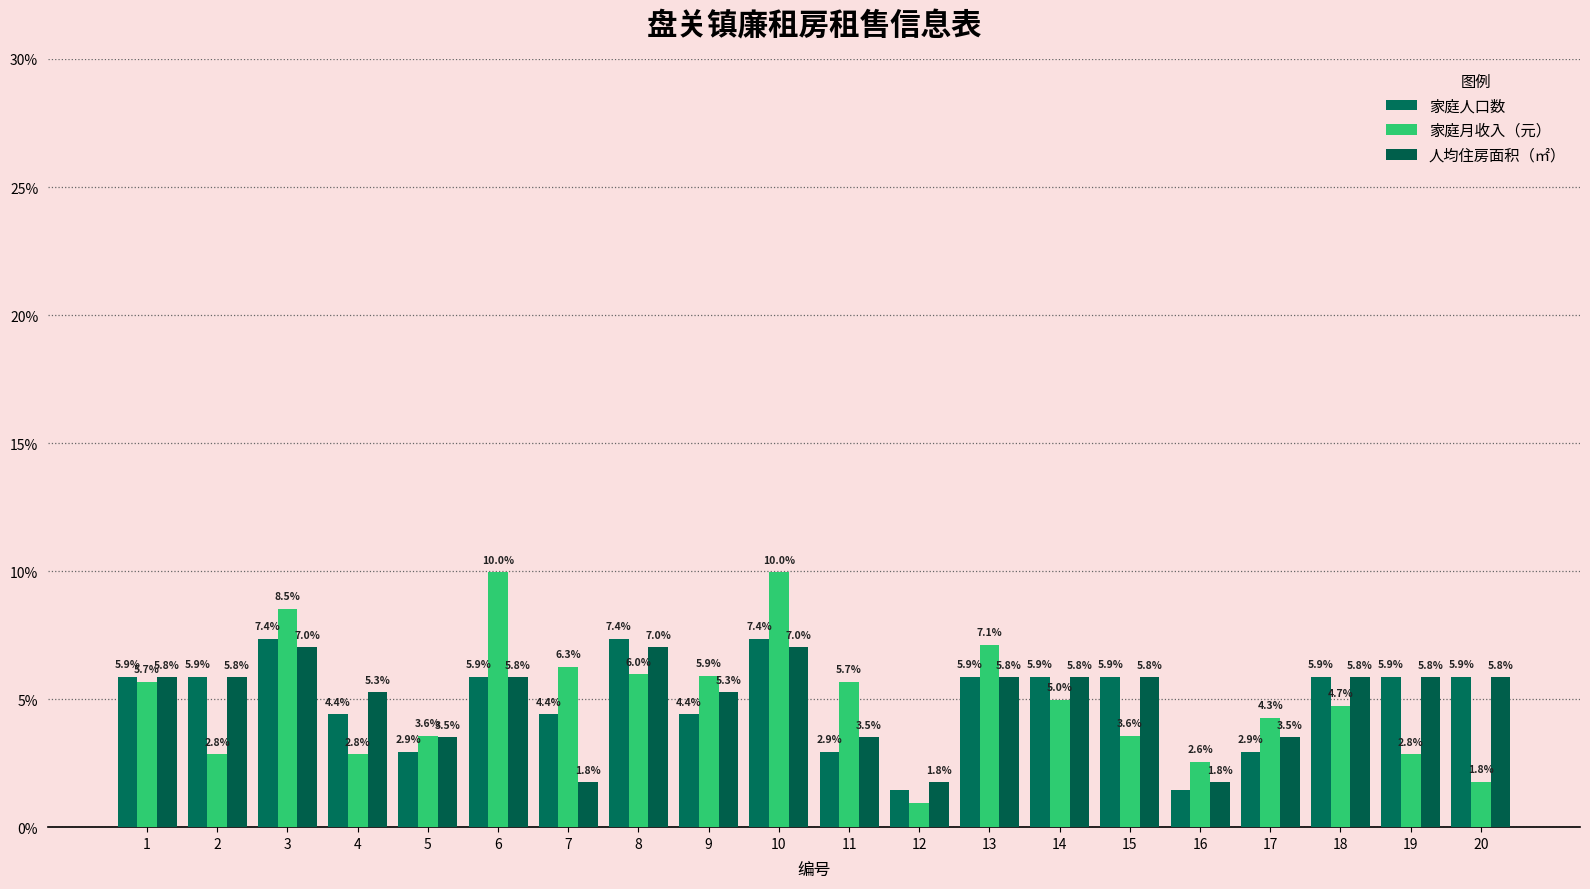

What is the difference between the second highest and second lowest values in the 人均住房面积（㎡） series?

5.3